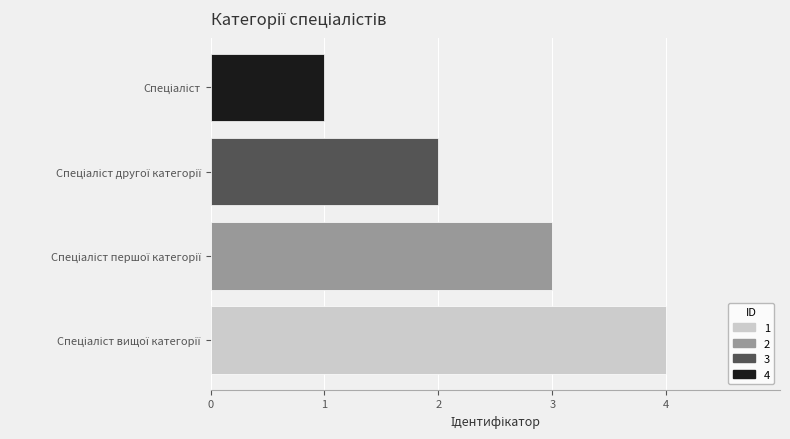

What is the maximum value shown in the chart?

4